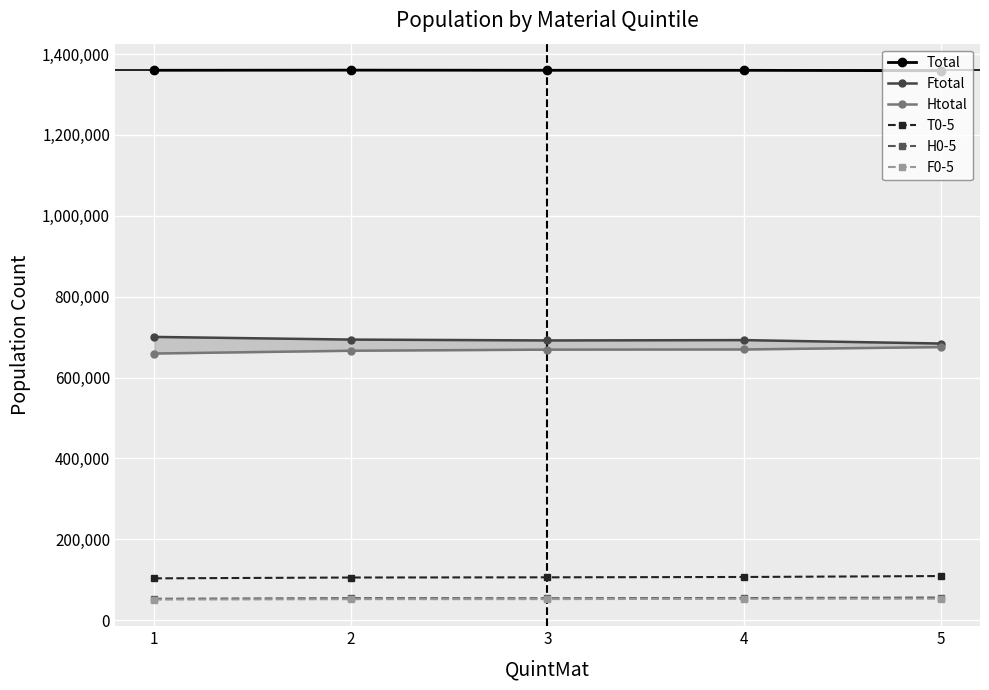

Is it true that F0-5 equals 51720 at 2?

True